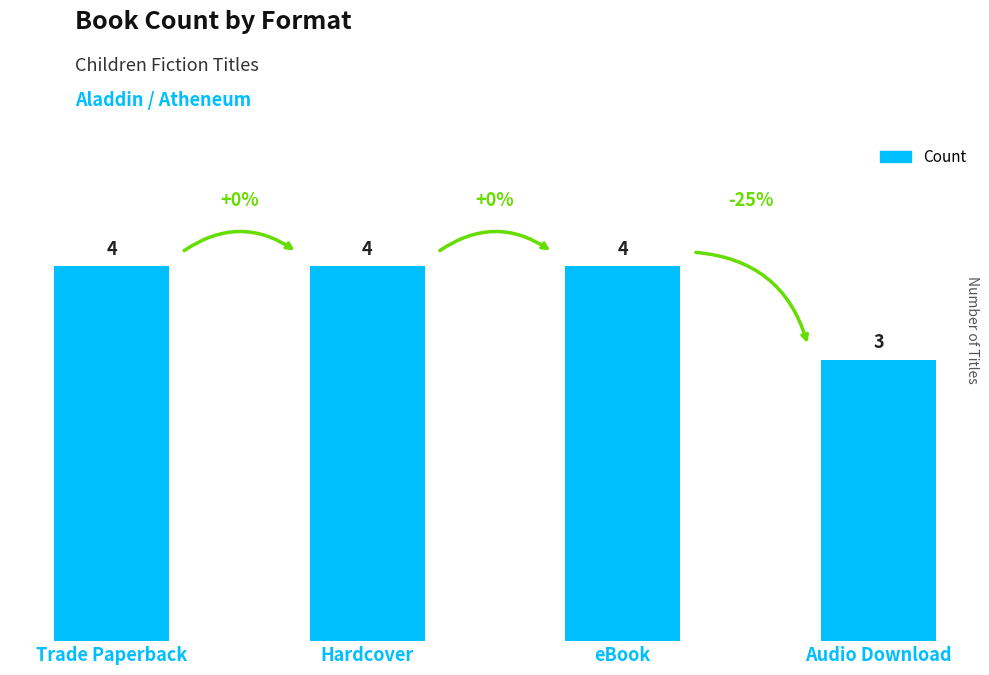

What is the label of the 4th bar from the right?

Trade Paperback